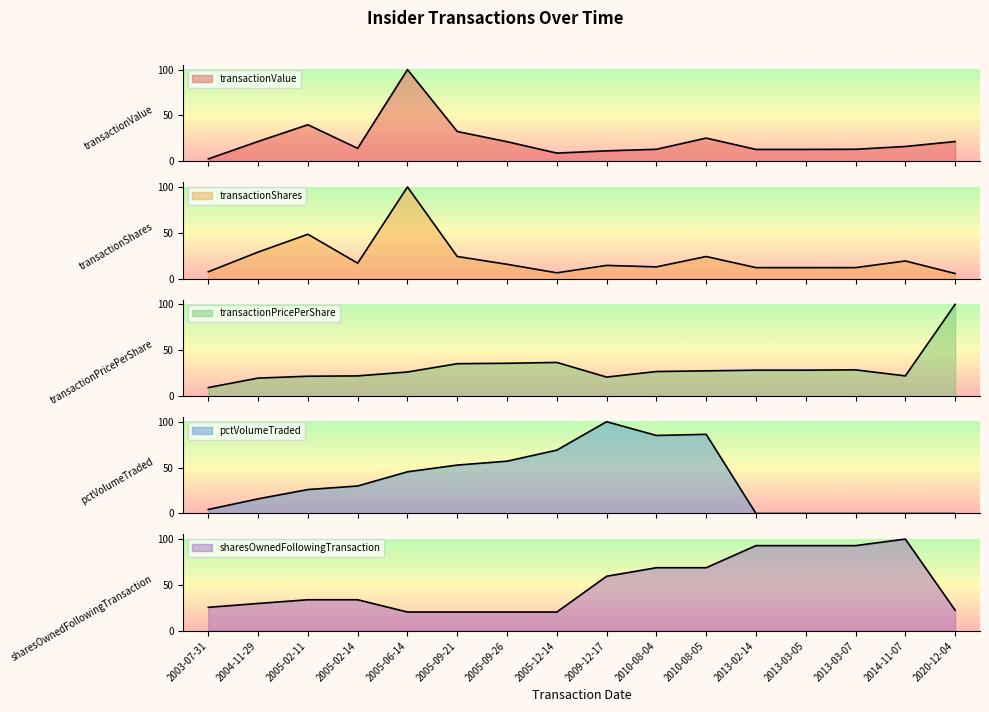

Which category has the lowest value across all series?

2013-02-14